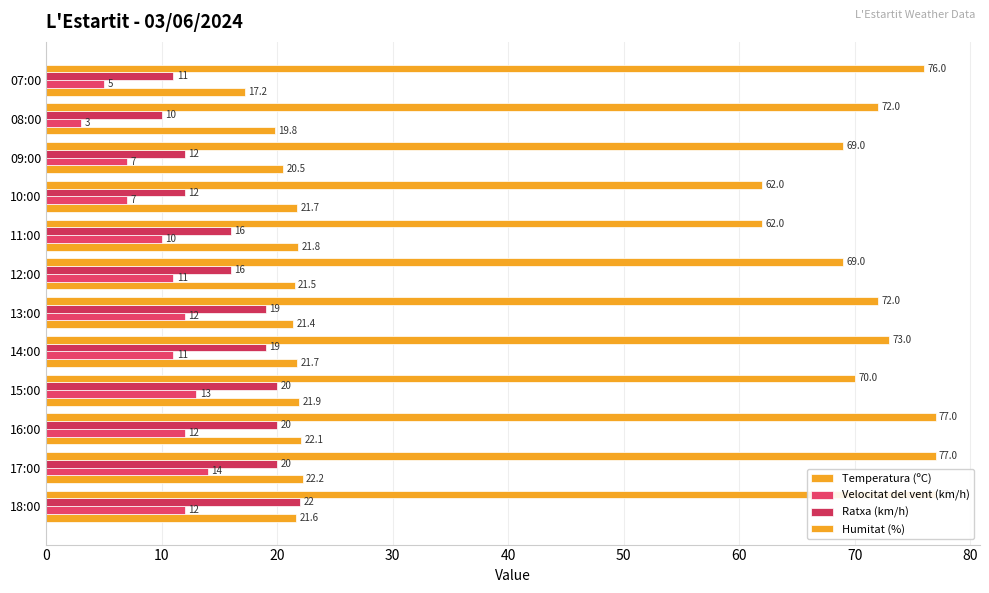

Is it true that Temperatura (ºC) equals 35.8 at 12:00?

False